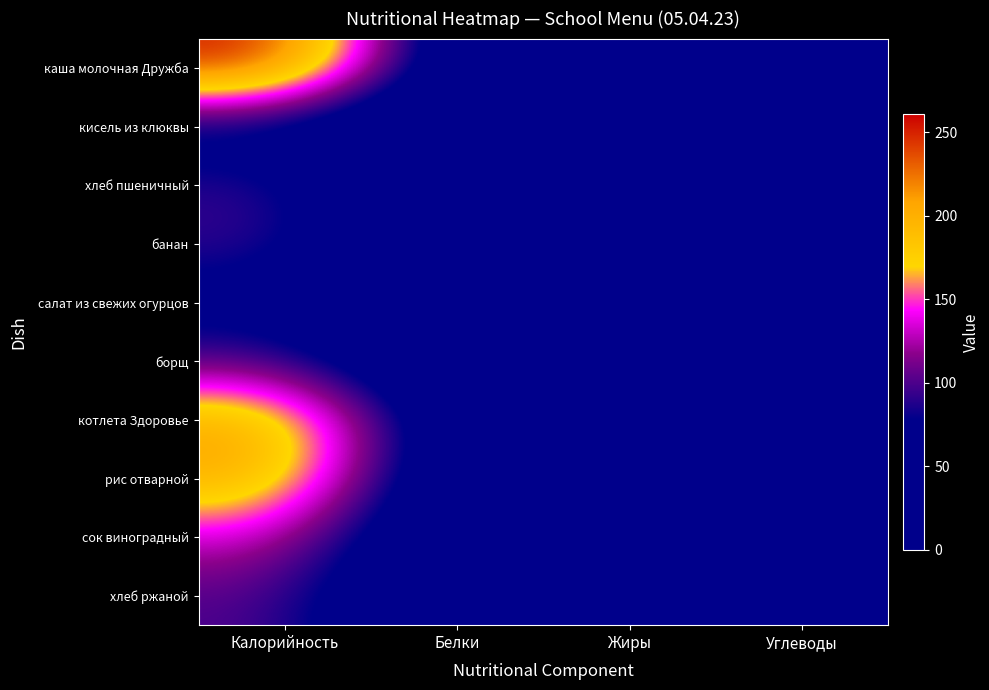

What is the total value across all series at Белки?

40.7